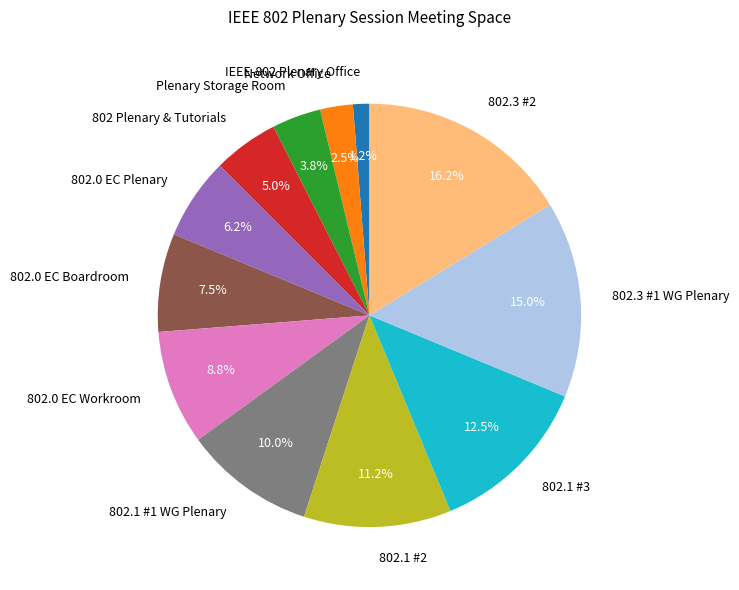

Rank the categories by value from lowest to highest.

IEEE-802 Plenary Office, Network Office, Plenary Storage Room, 802 Plenary & Tutorials, 802.0 EC Plenary, 802.0 EC Boardroom, 802.0 EC Workroom, 802.1 #1 WG Plenary, 802.1 #2, 802.1 #3, 802.3 #1 WG Plenary, 802.3 #2